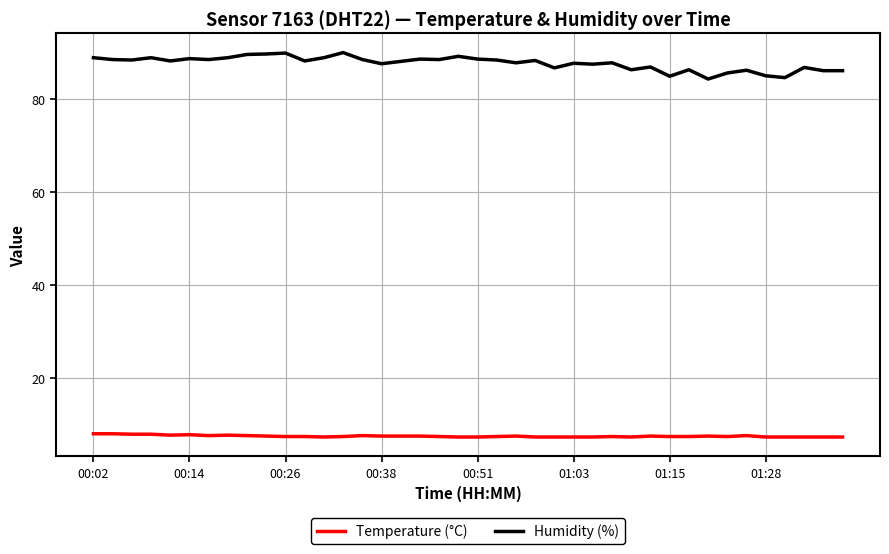

True or false: Humidity (%) and Temperature (°C) cross at least once.

False